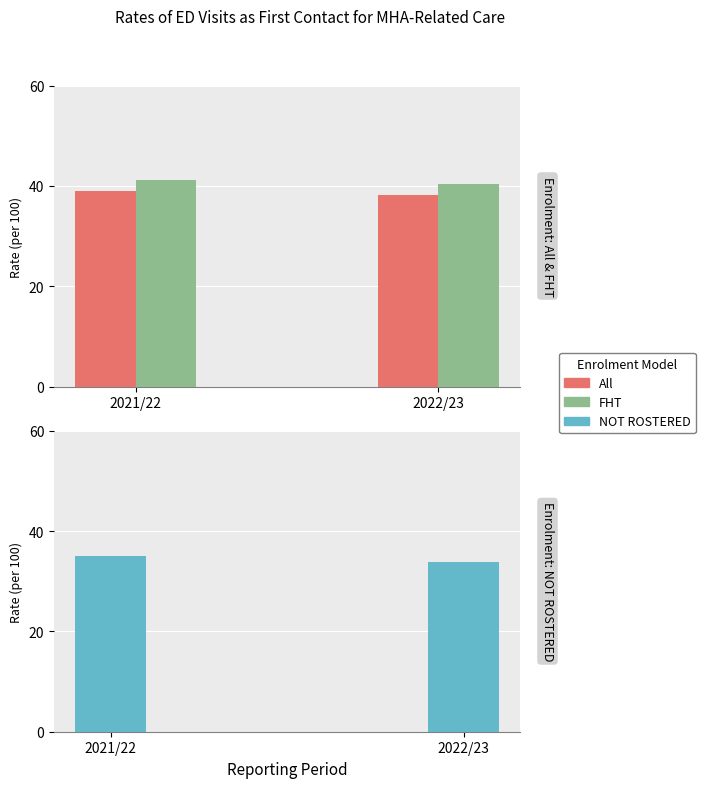

At which label is All closest to 38?

2022/23